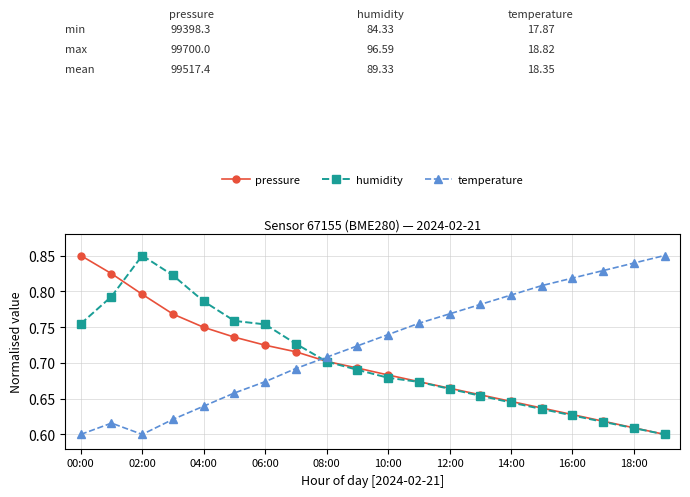

How many interior local valleys does the temperature series have?

1